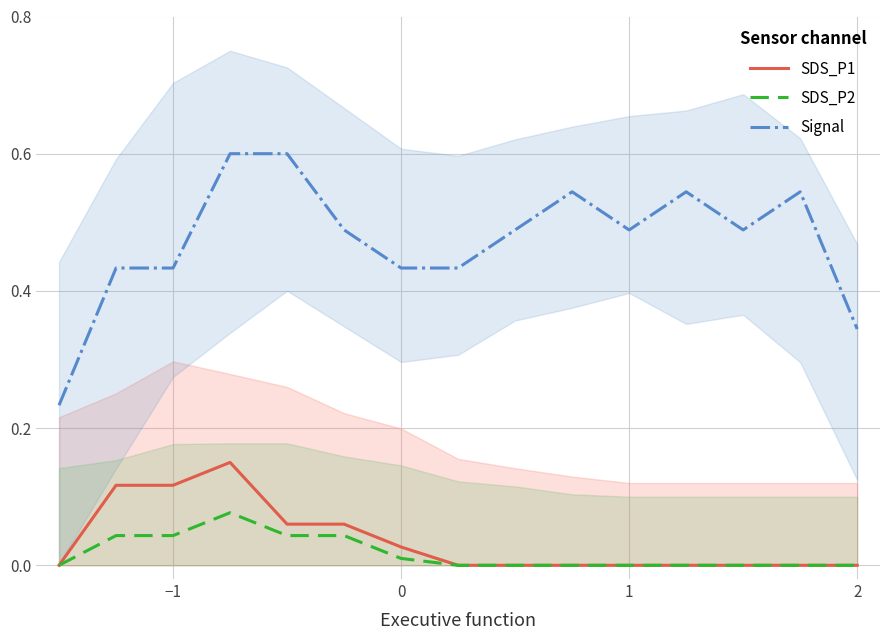

Which series has the largest range (max minus min)?

Signal